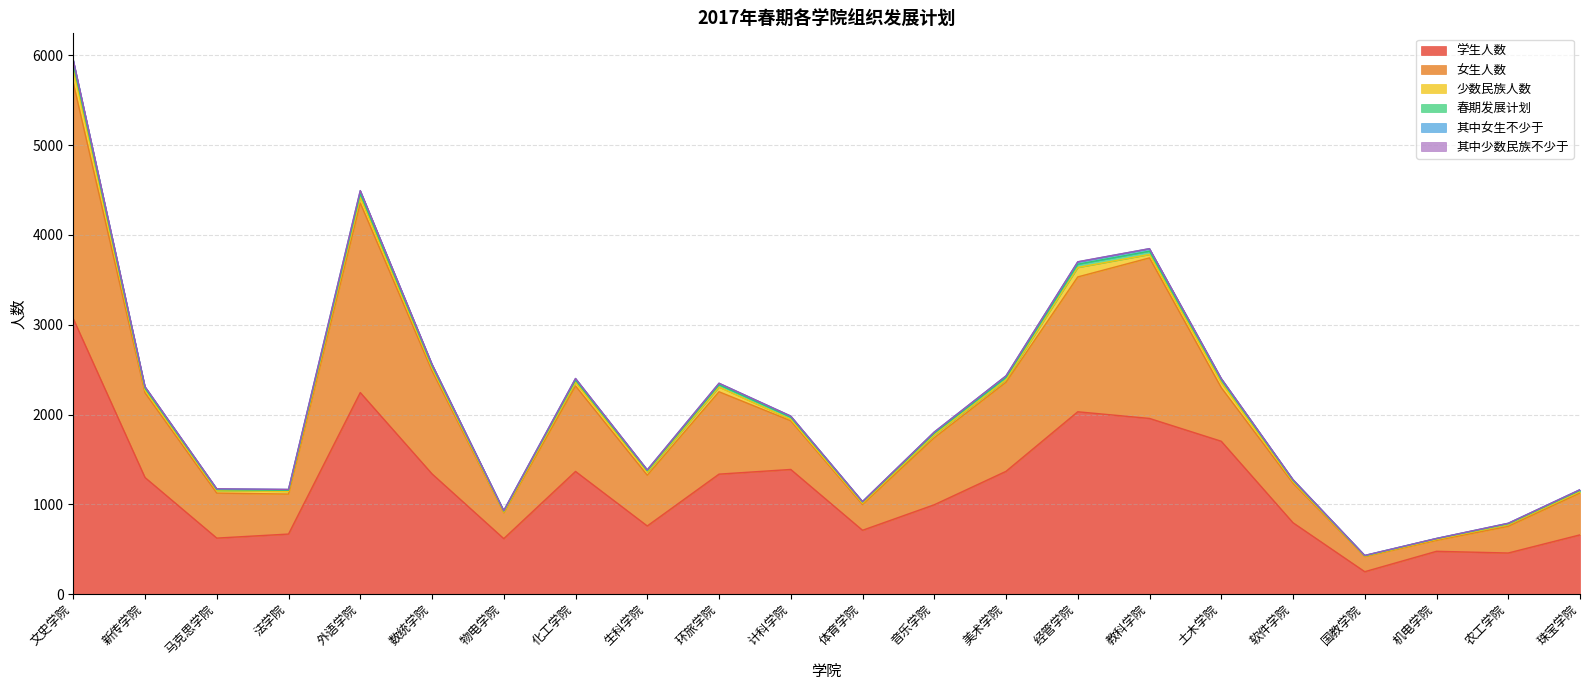

What is the minimum value for 学生人数?

252